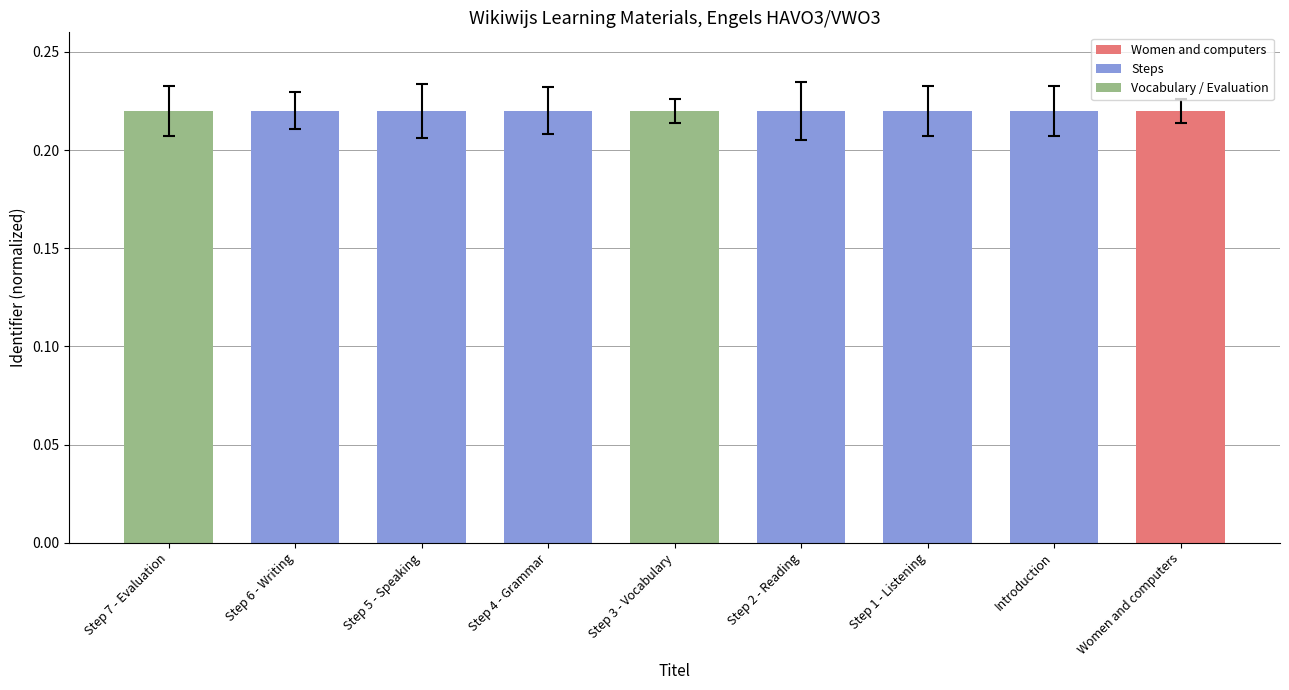

True or false: the data shows 0.3 at Women and computers.

False